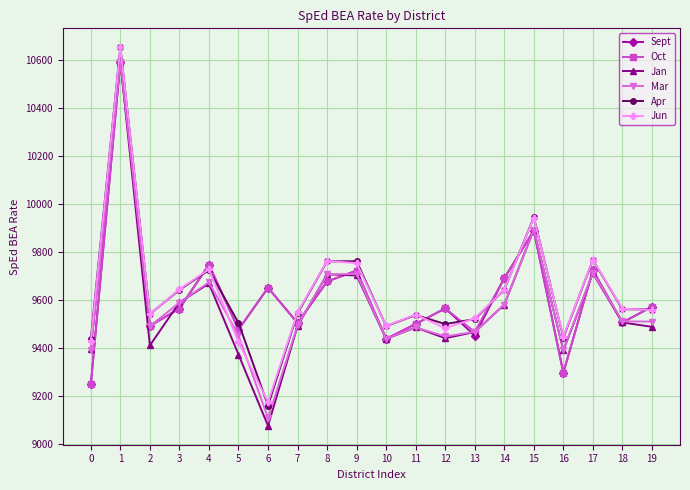

True or false: Mar and Oct cross at least once.

True